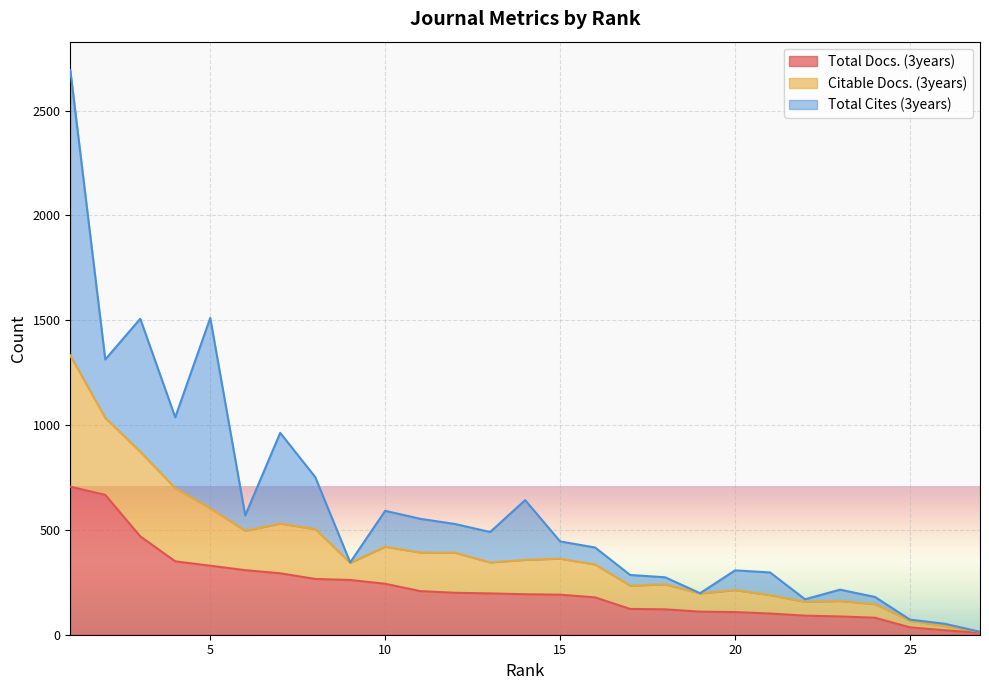

Where does the Citable Docs. (3years) series first go above 345?

1